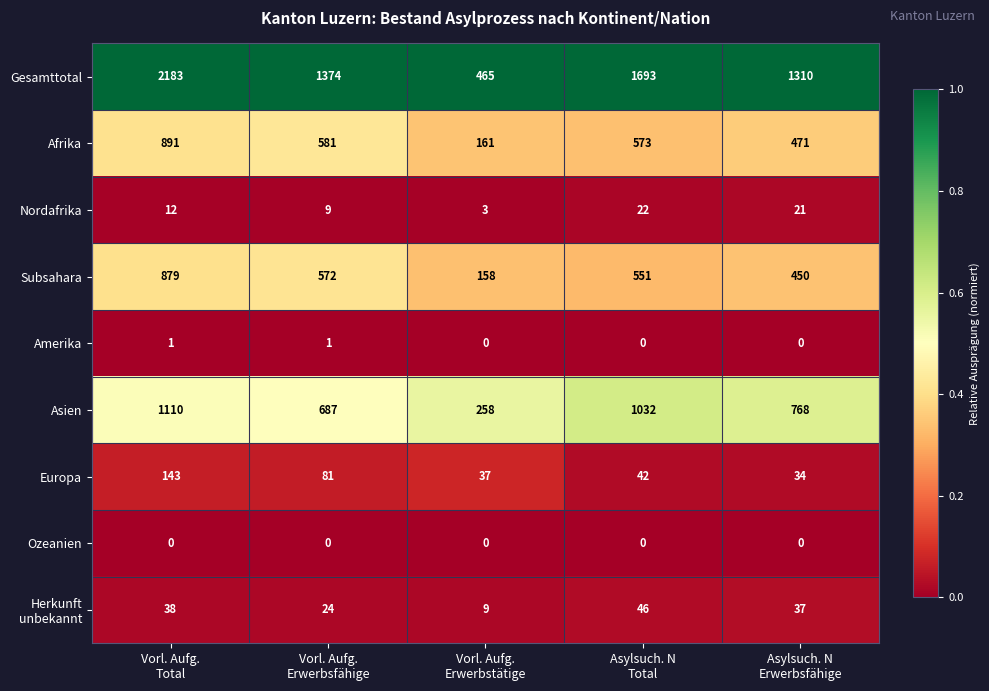

Which series has the largest total across all categories?

Gesamttotal